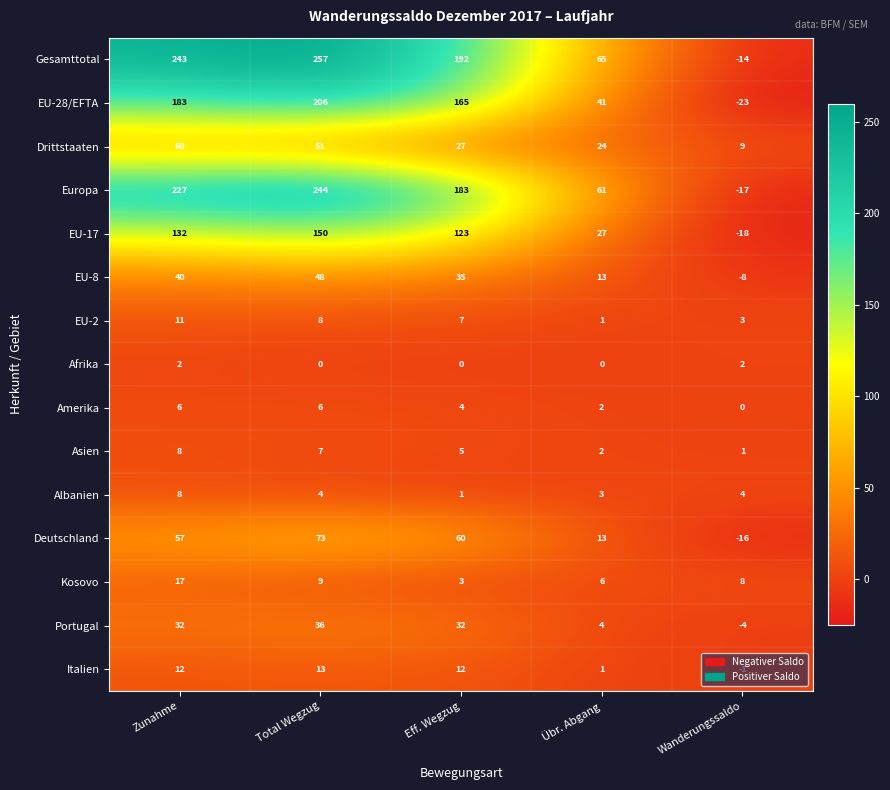

The Albanien series shows 7 at Wanderungssaldo. True or false?

False